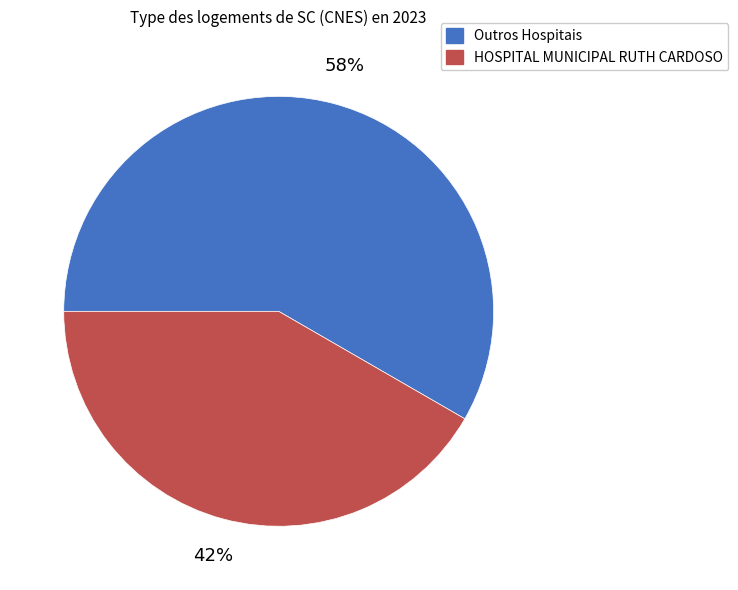

To the nearest percent, what is the average slice percentage?

50%